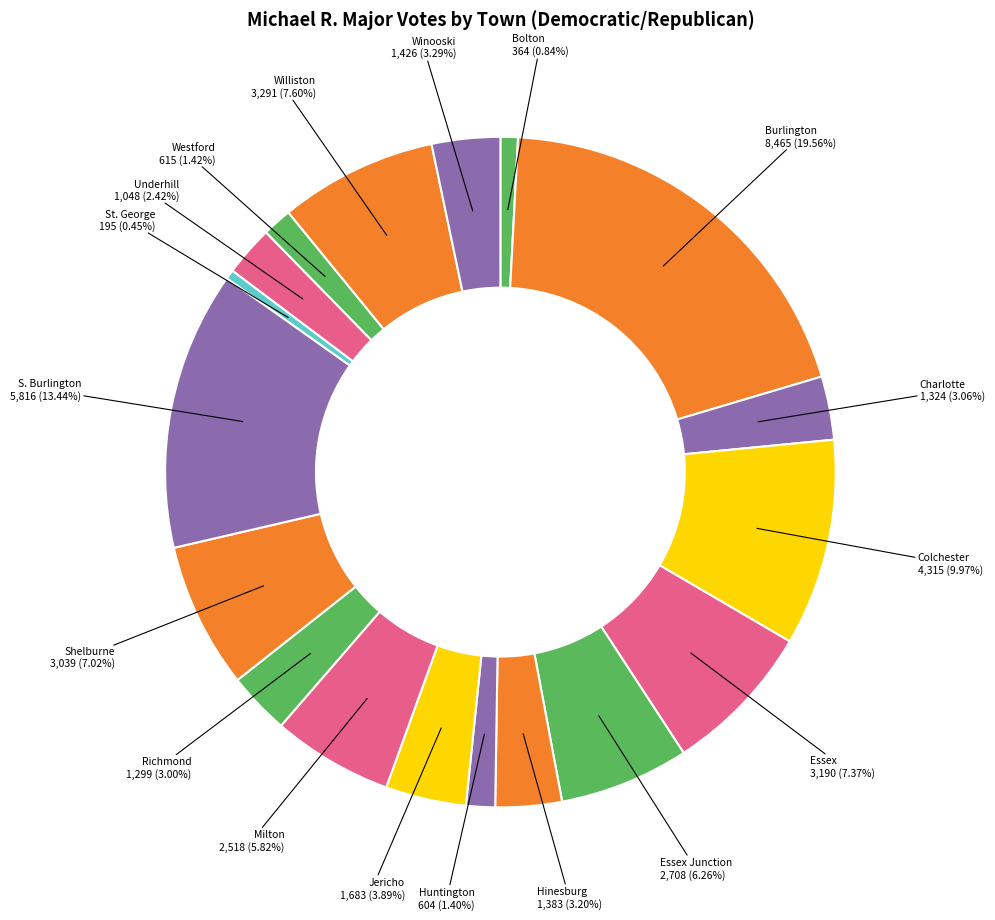

Which slice is the smallest?

St. George